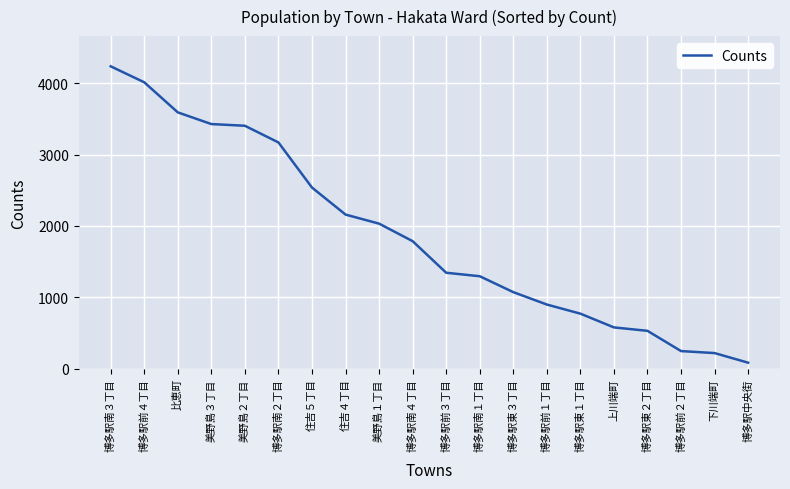

What is the approximate value at 住吉４丁目?

2160